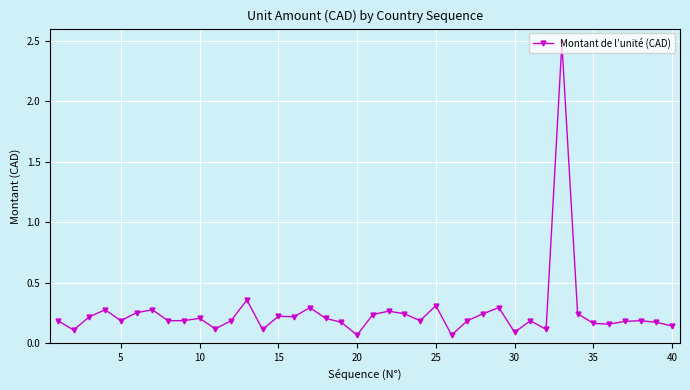

What is the sum of all values?

10.2